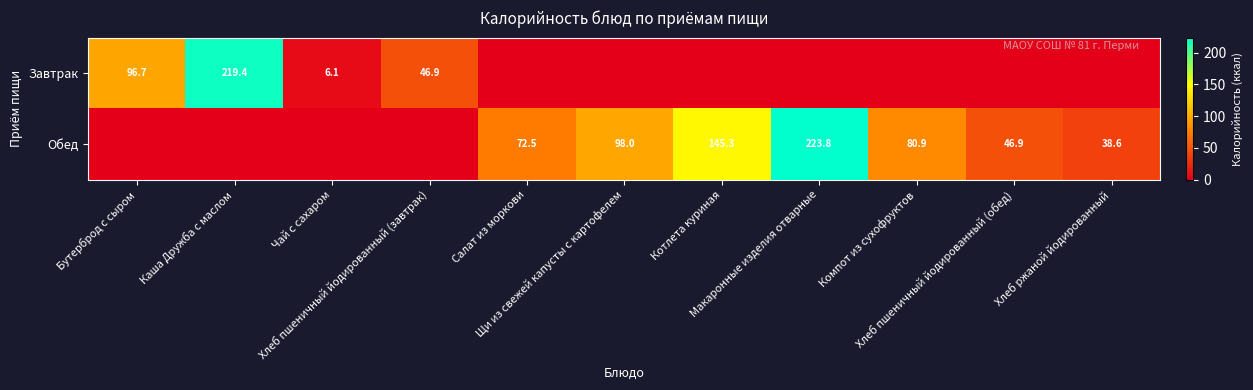

How many values in the Обед series exceed 46?

6